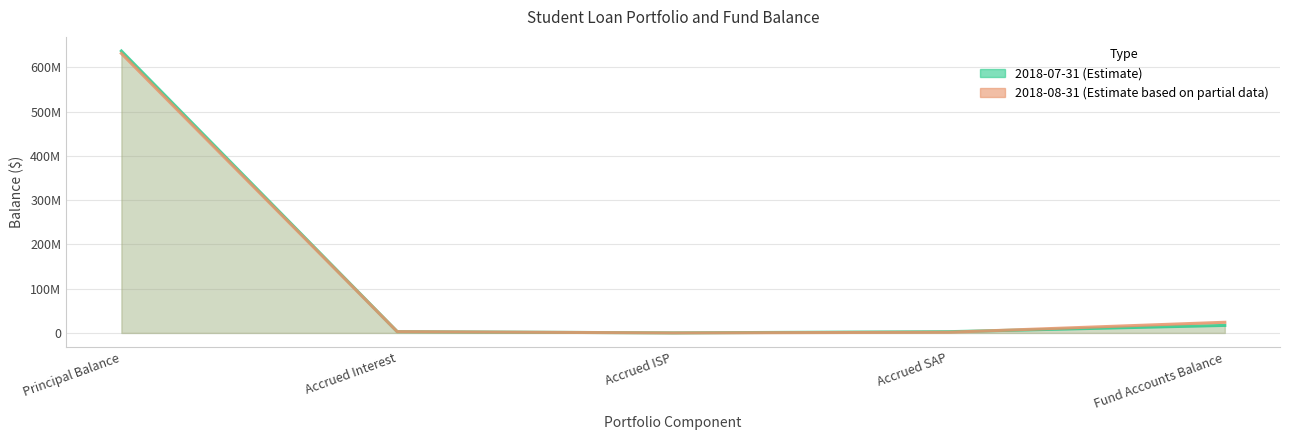

What is the greatest value displayed?

636708535.9